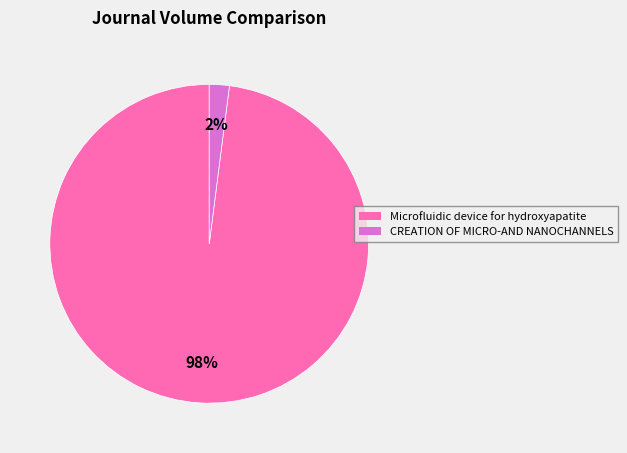

To the nearest percent, what is the combined percentage of Microfluidic device for hydroxyapatite and CREATION OF MICRO-AND NANOCHANNELS?

100%